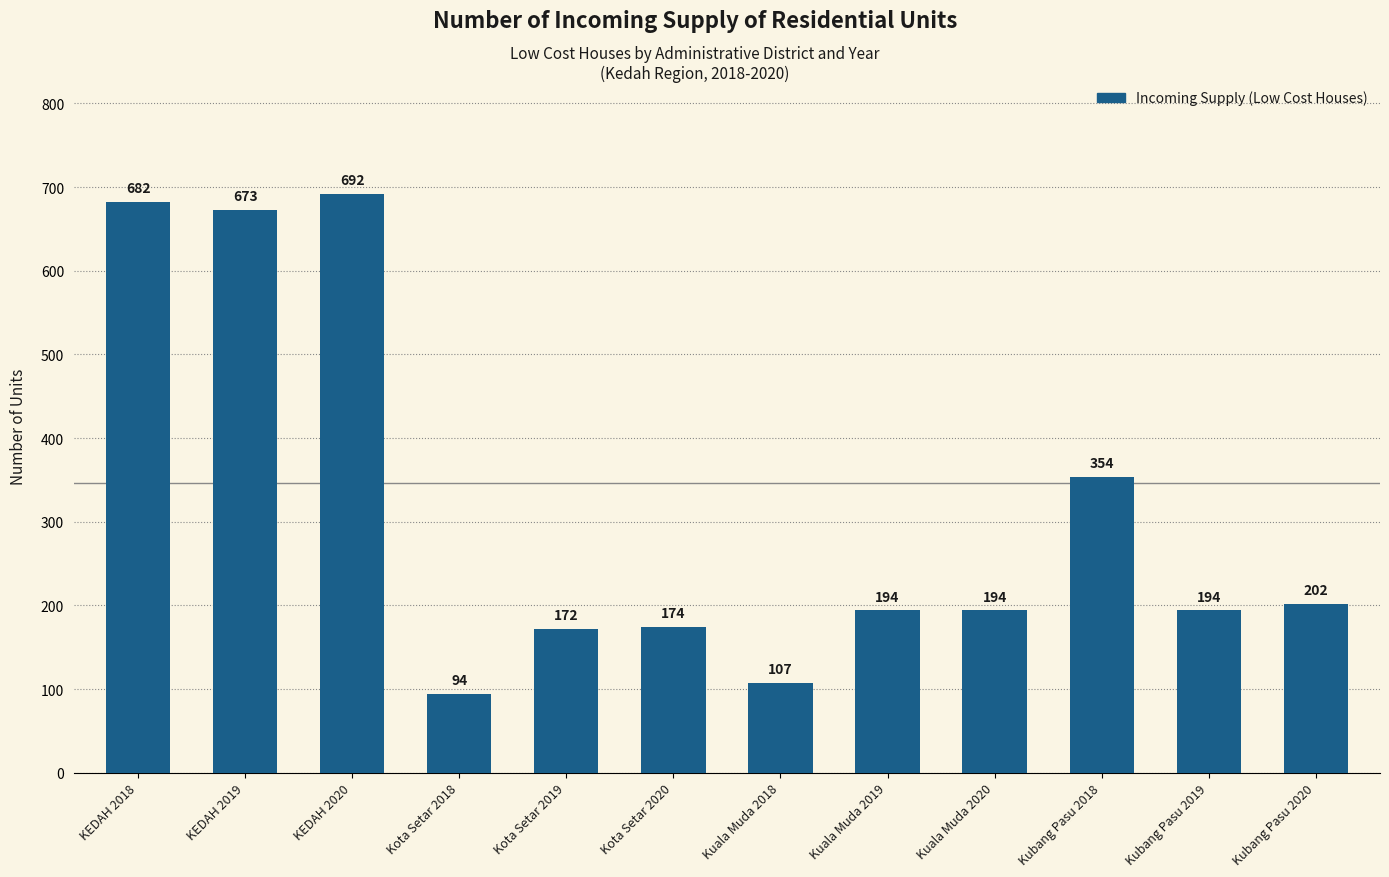

What is the label of the 8th bar from the right?

Kota Setar 2019